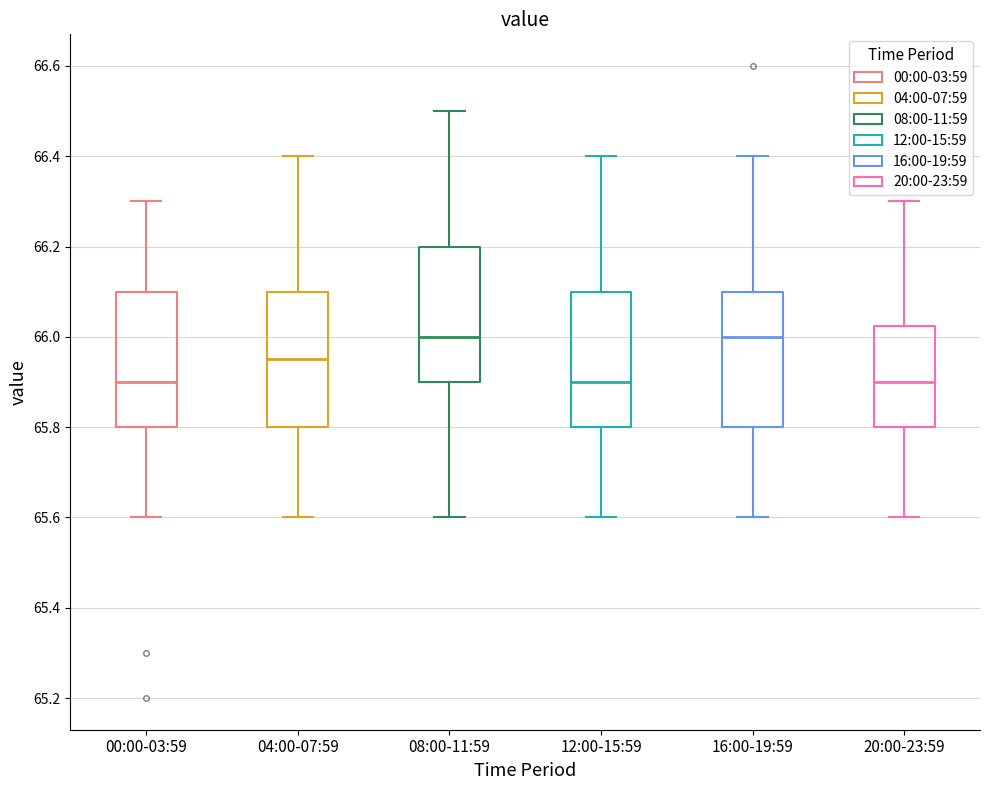

Reading left to right, transcribe this box plot: for each box, give where its median line is, the range the box spans, and where its two whiskers end, as read against the y-axis. The values are not printed on the chart, so give them approximately, as read against the axis.

00:00-03:59: median 65.90, box 65.80 to 66.10, whiskers 65.60 to 66.30
04:00-07:59: median 65.96, box 65.80 to 66.10, whiskers 65.60 to 66.40
08:00-11:59: median 66.00, box 65.90 to 66.20, whiskers 65.60 to 66.50
12:00-15:59: median 65.90, box 65.80 to 66.10, whiskers 65.60 to 66.40
16:00-19:59: median 66.00, box 65.80 to 66.10, whiskers 65.60 to 66.40
20:00-23:59: median 65.90, box 65.80 to 66.02, whiskers 65.60 to 66.30